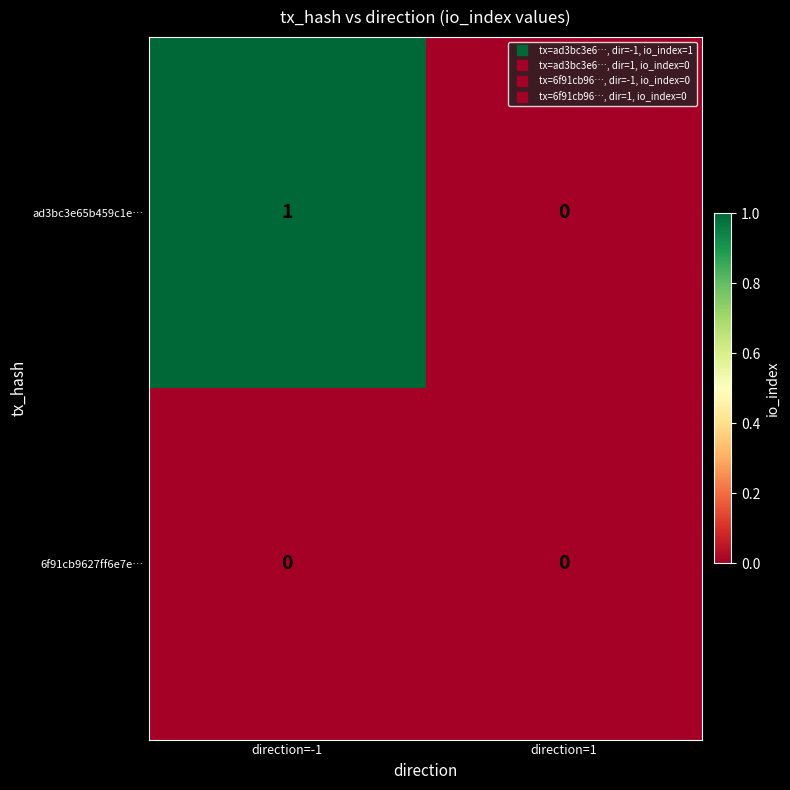

Reading left to right, extract all data points from this chart.

ad3bc3e65b459c1e…: 1	0
6f91cb9627ff6e7e…: 0	0